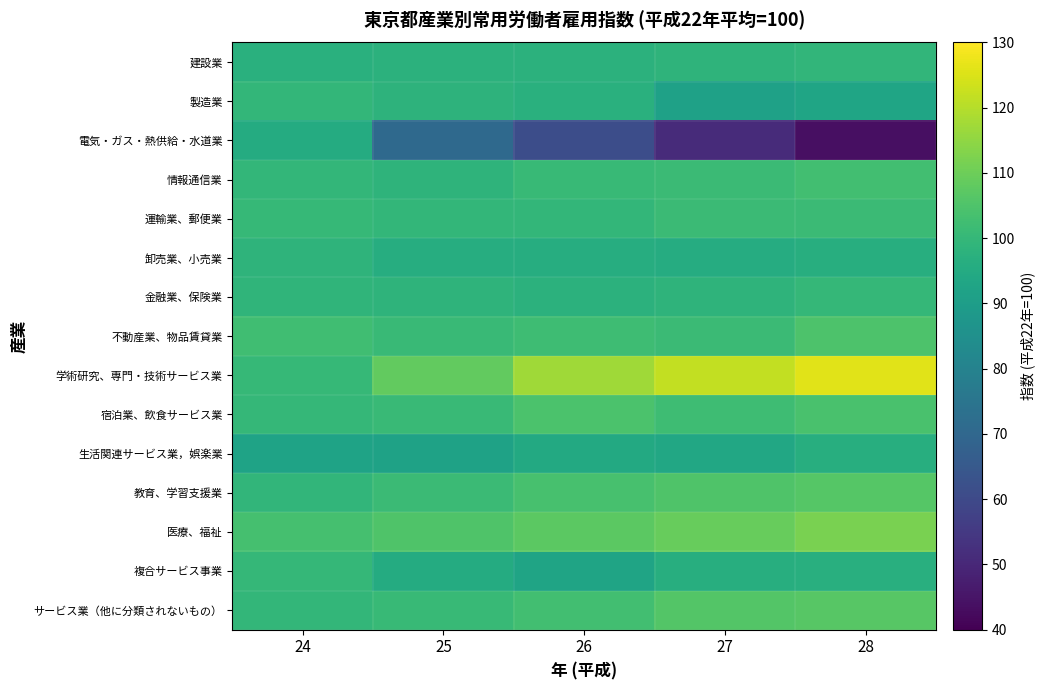

Reading left to right, extract all data points from this chart.

建設業: 24=97.2	25=97.8	26=98.0	27=98.5	28=99.4
製造業: 24=99.6	25=98.1	26=97.2	27=91.4	28=93.0
電気・ガス・熱供給・水道業: 24=95.3	25=70.6	26=61.3	27=51.2	28=43.8
情報通信業: 24=99.5	25=98.6	26=100.5	27=101.4	28=102.6
運輸業、郵便業: 24=100.3	25=99.7	26=99.6	27=101.2	28=101.4
卸売業、小売業: 24=98.6	25=96.0	26=96.2	27=95.7	28=96.5
金融業、保険業: 24=98.9	25=98.7	26=98.0	27=98.5	28=100.1
不動産業、物品賃貸業: 24=102.5	25=101.0	26=102.1	27=101.5	28=104.7
学術研究、専門・技術サービス業: 24=100.4	25=108.3	26=117.2	27=121.9	28=126.1
宿泊業、飲食サービス業: 24=99.9	25=101.1	26=104.6	27=102.1	28=104.2
生活関連サービス業，娯楽業: 24=92.1	25=92.0	26=94.7	27=93.9	28=96.5
教育、学習支援業: 24=99.1	25=101.5	26=103.8	27=105.3	28=106.4
医療、福祉: 24=103.5	25=105.3	26=107.2	27=109.2	28=111.8
複合サービス事業: 24=100.1	25=95.5	26=92.7	27=96.4	28=96.8
サービス業（他に分類されないもの）: 24=99.6	25=100.8	26=102.8	27=106.0	28=106.7